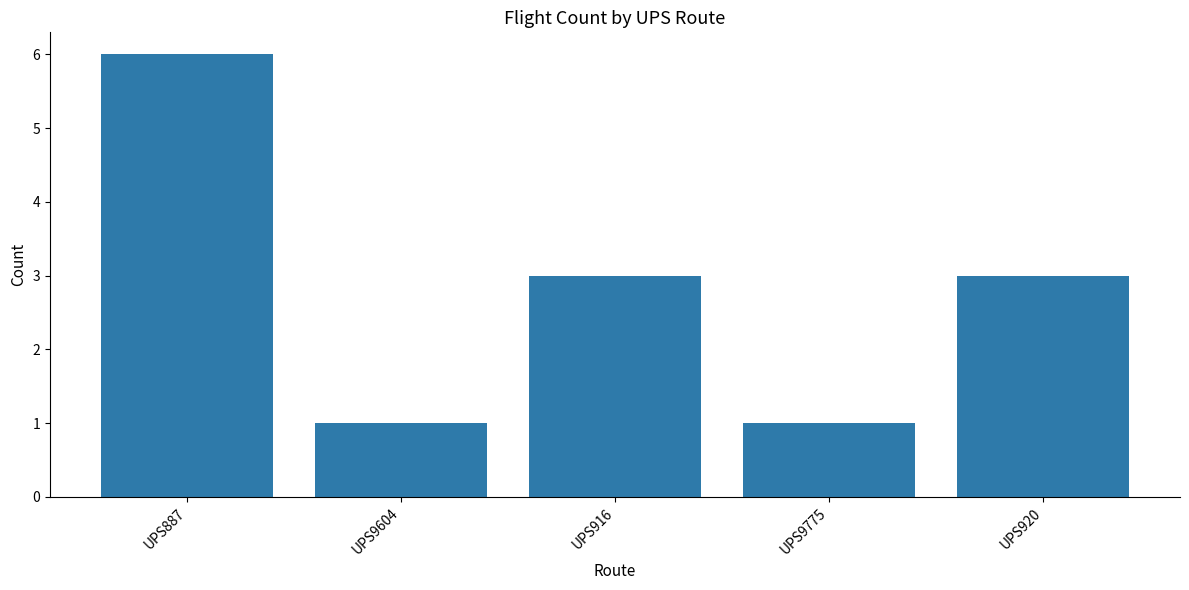

What is the change in value from UPS9604 to UPS916?

+2